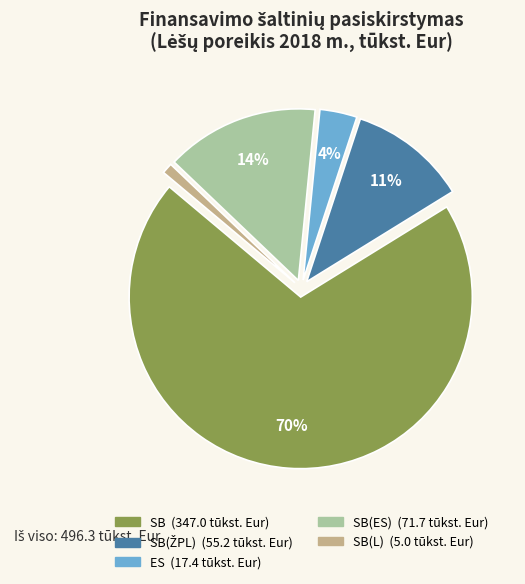

To the nearest percent, what is the difference between the largest and smallest slice percentages?

69%